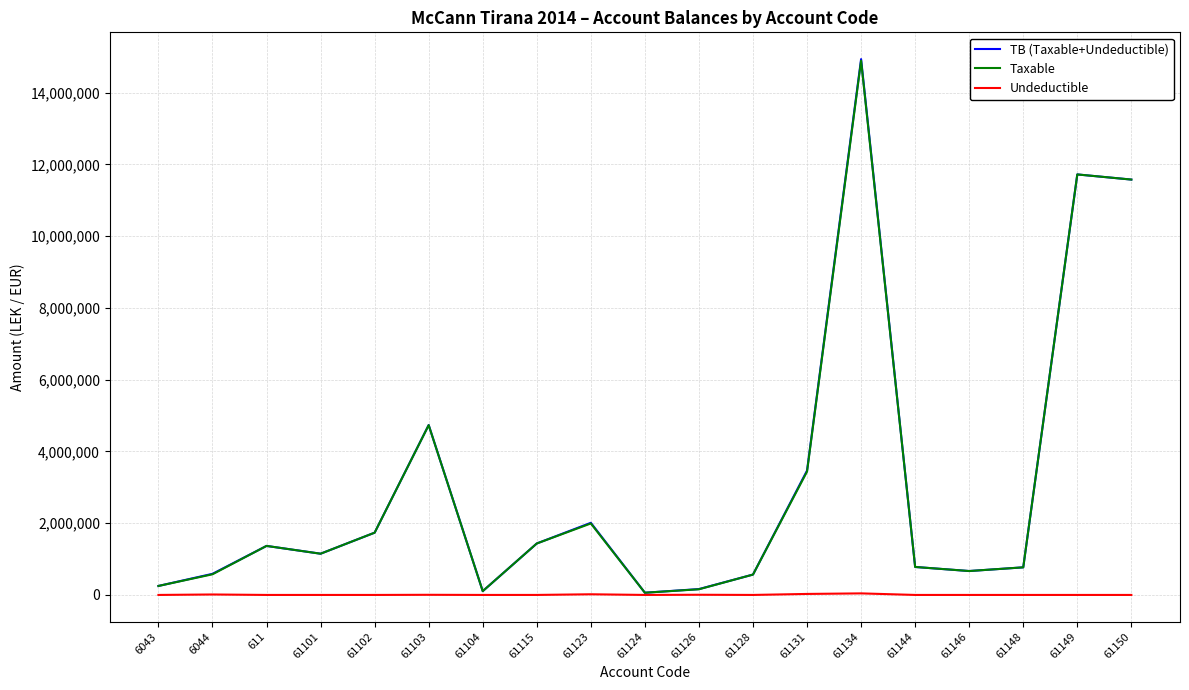

What is the total value across all series at 61124?

123626.4